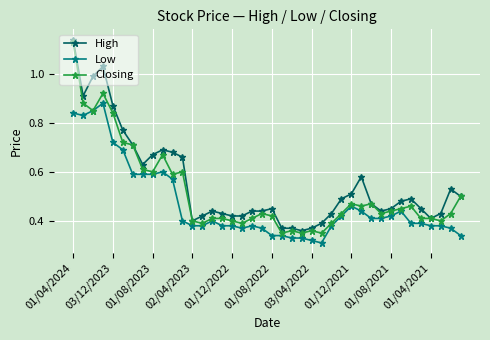

At how many categories does at least one series exceed 0?

40